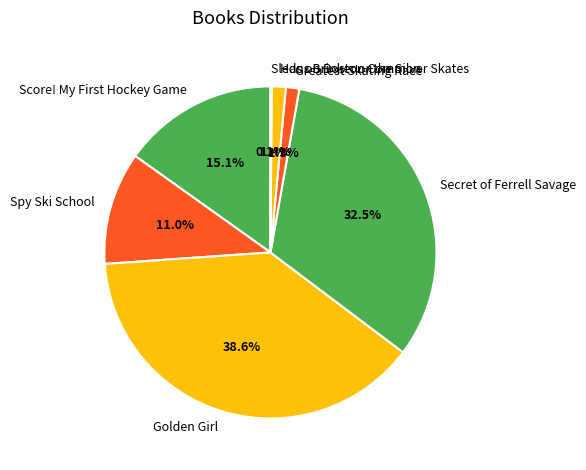

What portion of the pie excludes Spy Ski School?

89.0%